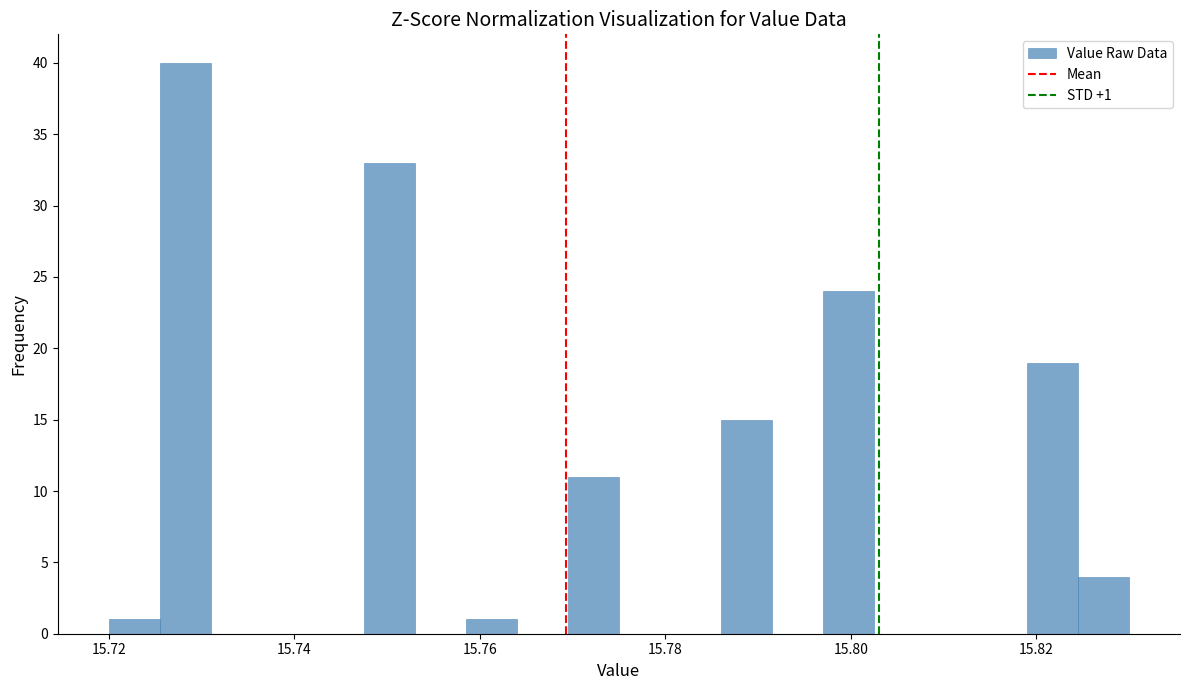

Around what value on the x-axis is the tallest bar? Give the approximate position of its centre, as read against the axis.

15.728